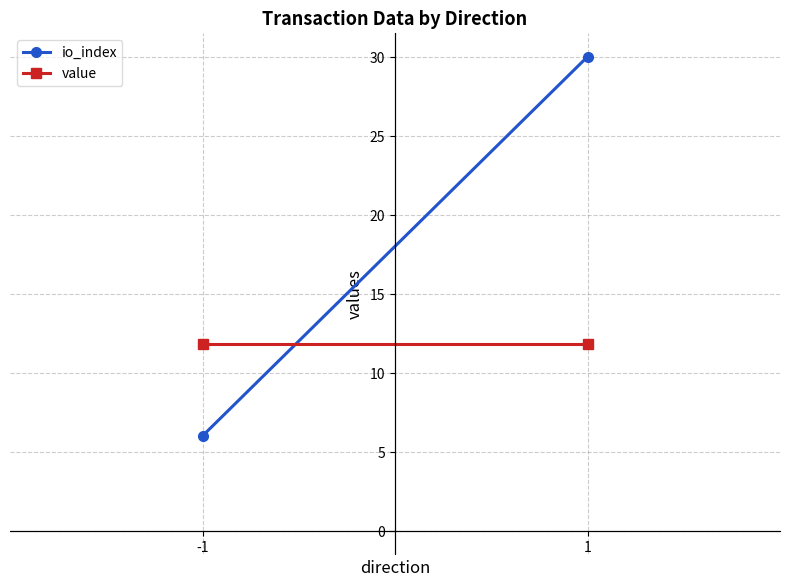

How many categories are shown in the chart?

2